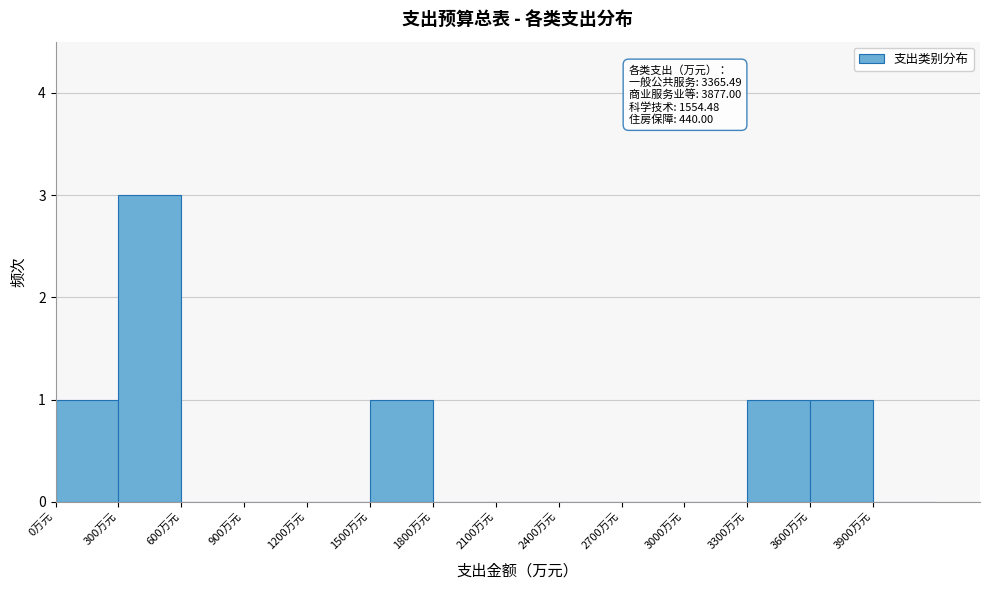

Over which range of the x-axis is the bar tallest?

300 to 600